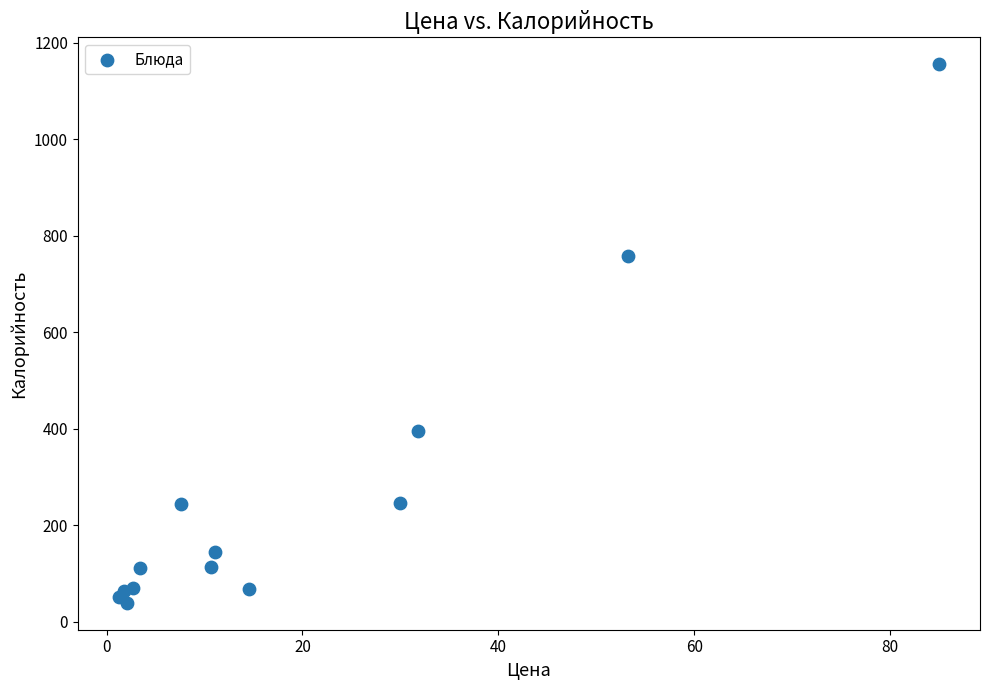

What Y value in the scatter plot is closest to 597?

758.9